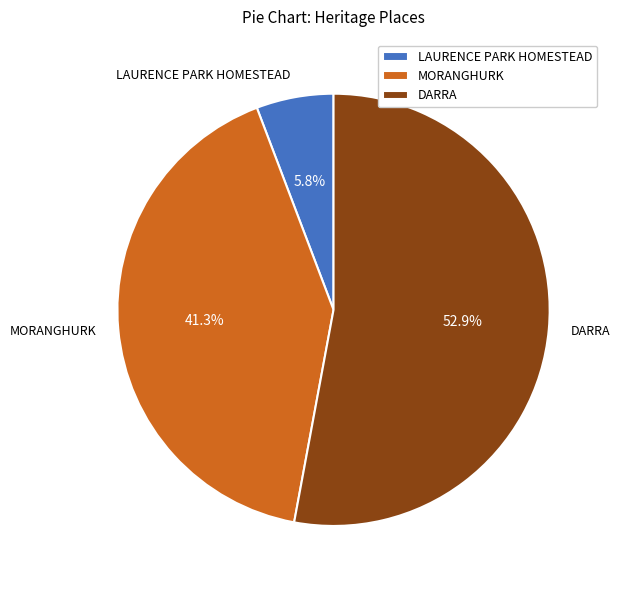

To the nearest percent, what is the combined percentage of LAURENCE PARK HOMESTEAD and DARRA?

59%